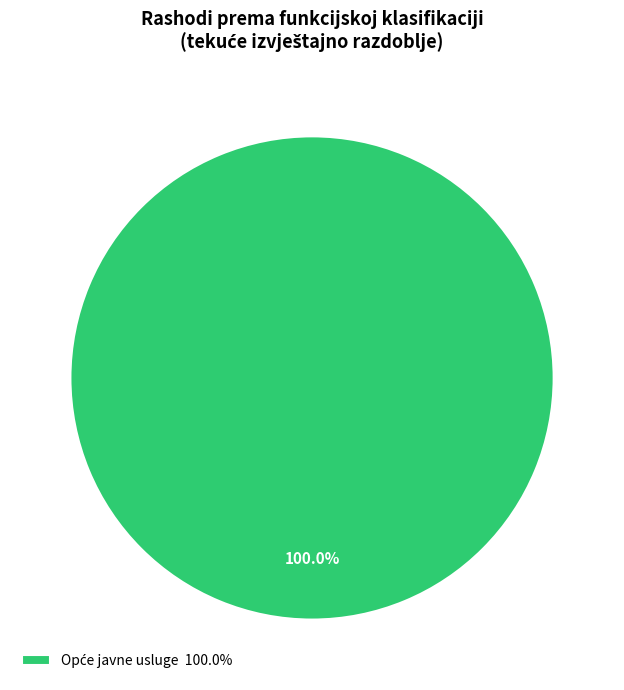

Is there any slice that represents more than half of the pie?

Yes